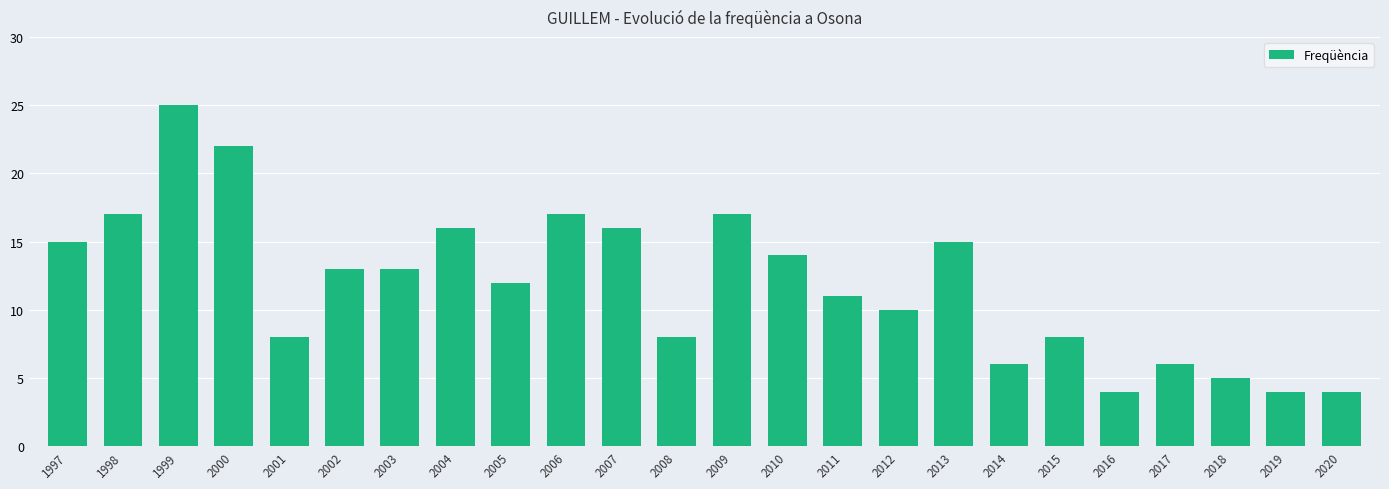

At which label does the data first exceed 13?

1997